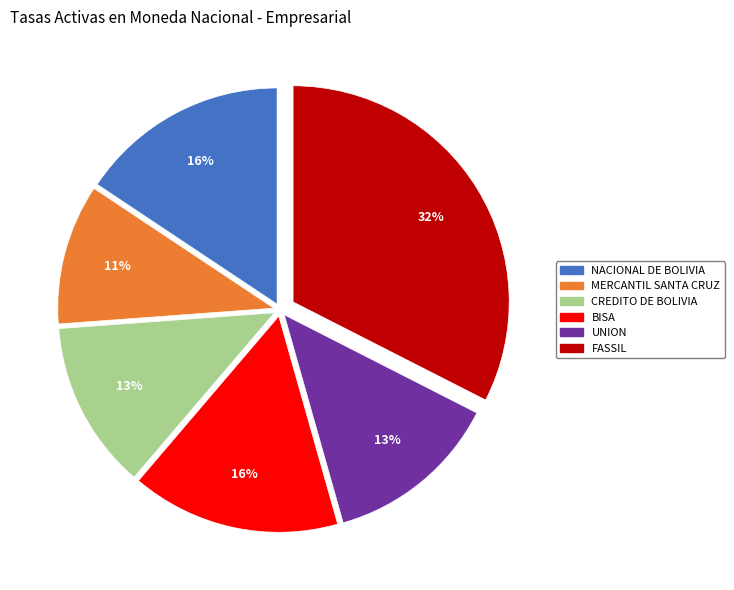

Is the sum of CREDITO DE BOLIVIA and FASSIL greater than half?

No